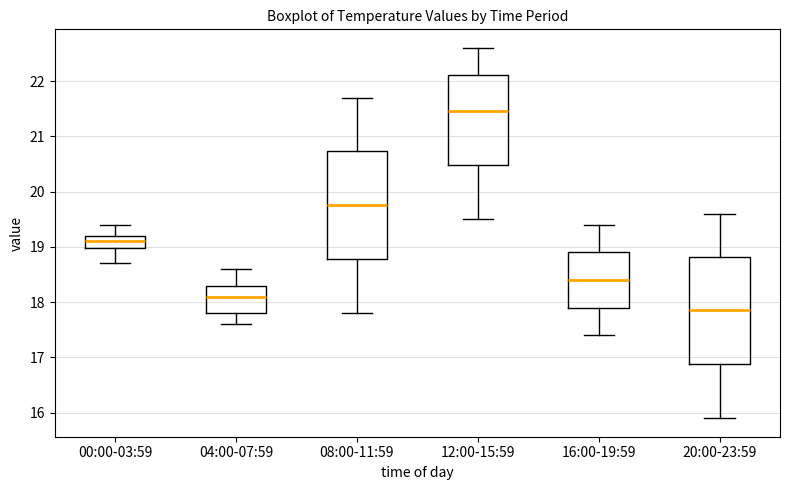

Reading left to right, transcribe this box plot: for each box, give where its median line is, the range the box spans, and where its two whiskers end, as read against the y-axis. The values are not printed on the chart, so give them approximately, as read against the axis.

00:00-03:59: median 19.1, box 19.0 to 19.2, whiskers 18.7 to 19.4
04:00-07:59: median 18.1, box 17.8 to 18.3, whiskers 17.6 to 18.6
08:00-11:59: median 19.8, box 18.8 to 20.7, whiskers 17.8 to 21.7
12:00-15:59: median 21.5, box 20.5 to 22.1, whiskers 19.5 to 22.6
16:00-19:59: median 18.4, box 17.9 to 18.9, whiskers 17.4 to 19.4
20:00-23:59: median 17.9, box 16.9 to 18.8, whiskers 15.9 to 19.6